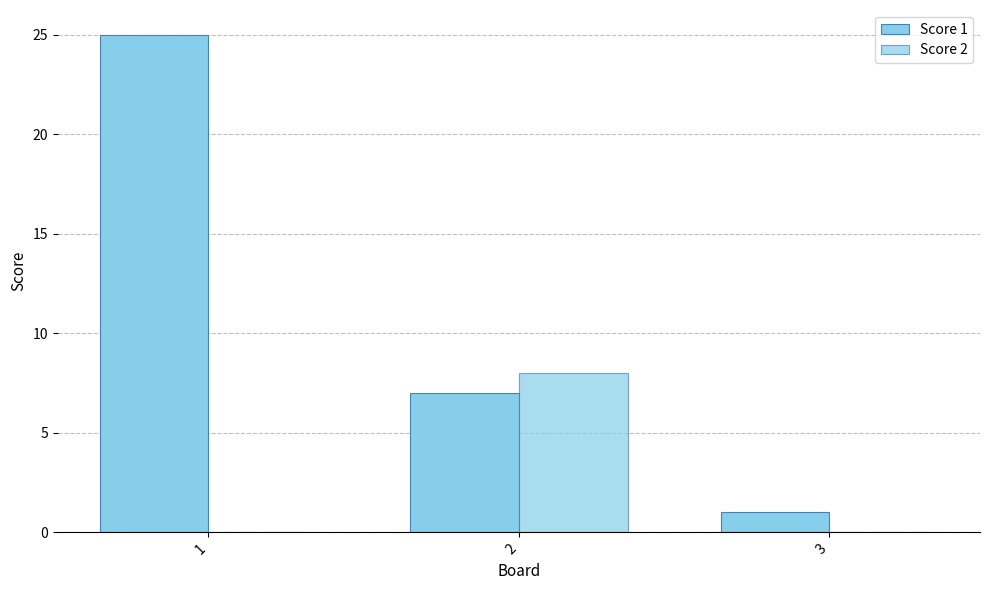

What is the difference between the Score 2 values at 2 and 1?

8